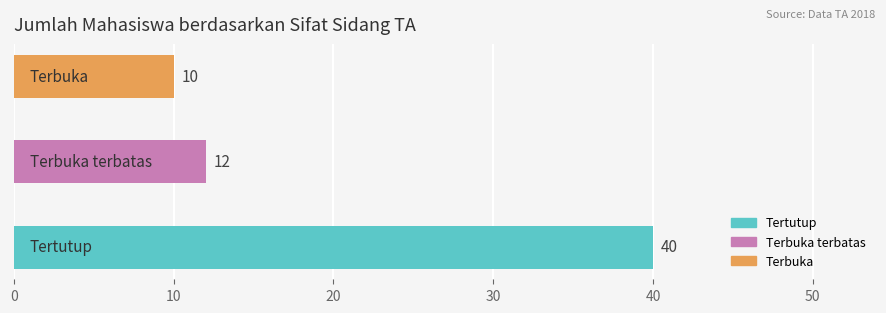

What is the greatest value displayed?

40